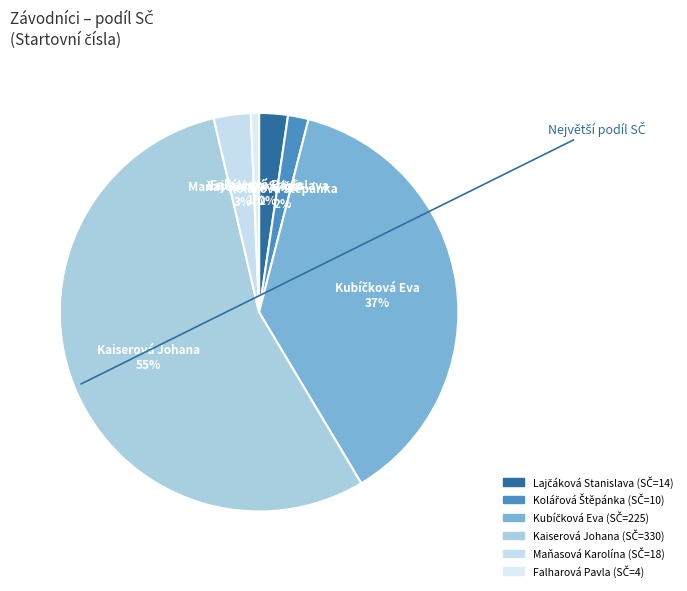

Is it true that Kaiserová Johana is 55% of the pie?

True